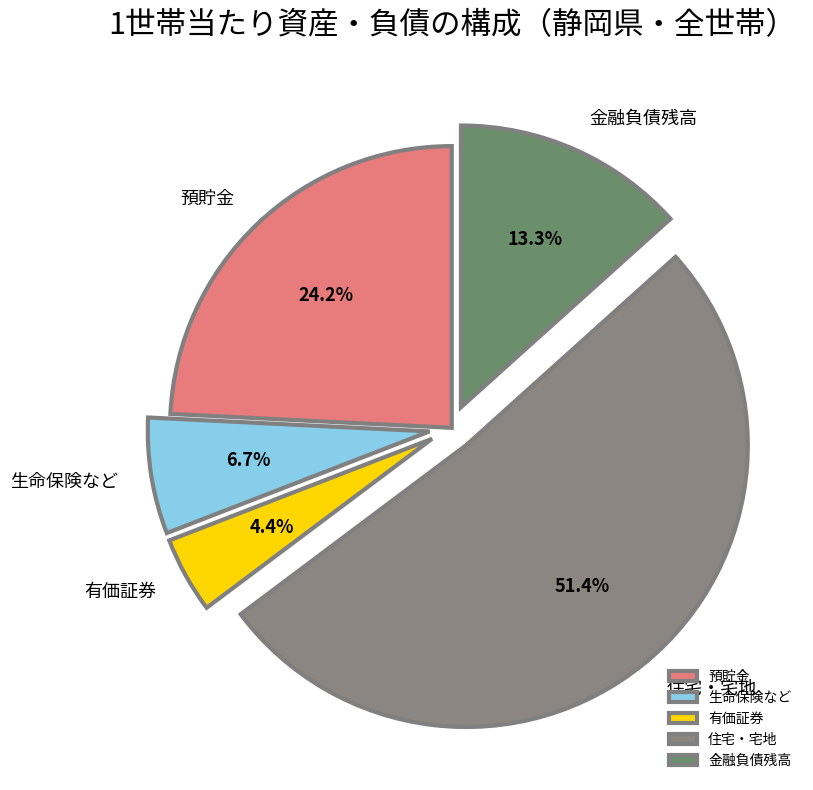

What is the ratio of the value at 生命保険など to the value at 有価証券?

1.5